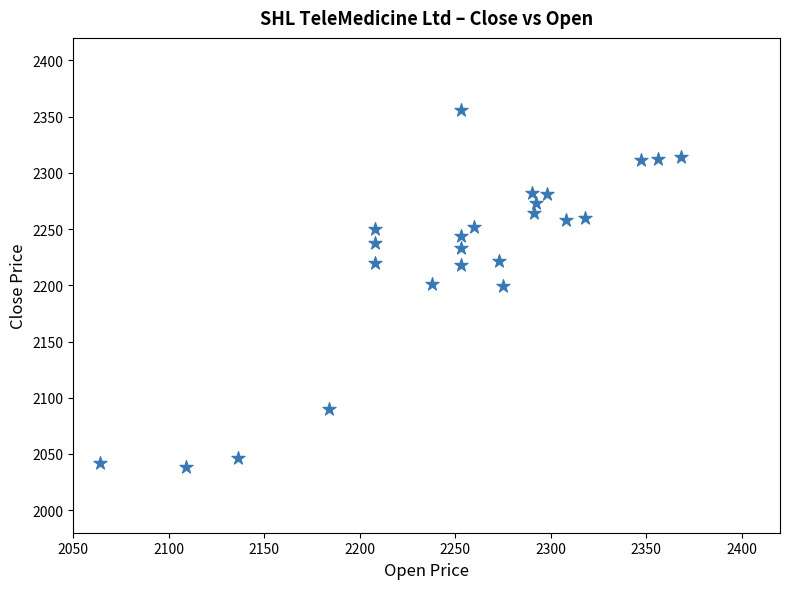

What is the range of X values (max minus min)?

304